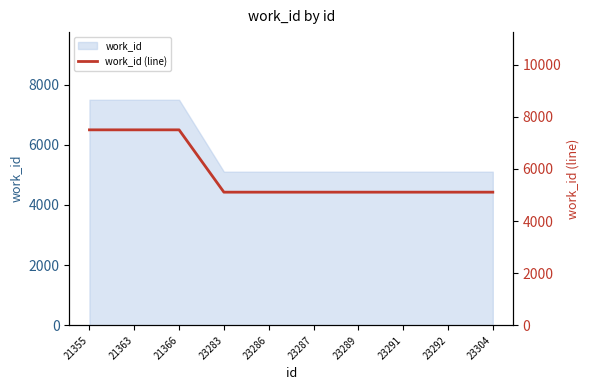

The chart shows a value of 1930 at 23289. True or false?

False